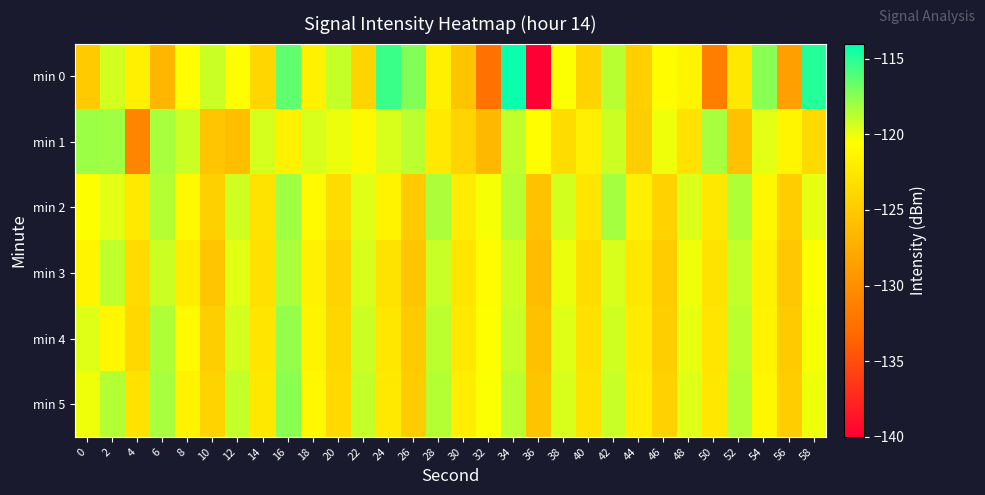

Reading left to right, list all the values displayed in this chart.

min 0: 0=-124.9	2=-119.4	4=-121.8	6=-126.7	8=-120.6	10=-119.2	12=-120.5	14=-123.9	16=-116.5	18=-121.7	20=-119.0	22=-124.0	24=-115.5	26=-117.3	28=-121.7	30=-125.5	32=-132.4	34=-114.3	36=-140.3	38=-120.4	40=-124.2	42=-118.7	44=-124.6	46=-120.7	48=-121.4	50=-131.4	52=-122.4	54=-117.5	56=-128.5	58=-114.9
min 1: 0=-118.0	2=-118.1	4=-130.8	6=-118.3	8=-119.2	10=-125.3	12=-125.9	14=-119.5	16=-121.7	18=-119.5	20=-120.0	22=-121.0	24=-119.5	26=-118.8	28=-122.3	30=-124.1	32=-126.5	34=-118.9	36=-120.7	38=-123.4	40=-121.8	42=-119.2	44=-124.6	46=-120.1	48=-122.9	50=-118.3	52=-125.7	54=-119.8	56=-121.3	58=-123.6
min 2: 0=-120.5	2=-119.8	4=-122.3	6=-118.6	8=-121.0	10=-124.5	12=-119.3	14=-122.8	16=-118.1	18=-120.9	20=-123.4	22=-119.7	24=-121.5	26=-124.9	28=-118.4	30=-122.1	32=-120.3	34=-118.7	36=-125.6	38=-119.4	40=-122.7	42=-118.2	44=-121.8	46=-124.3	48=-119.6	50=-122.4	52=-118.5	54=-121.2	56=-124.7	58=-119.9
min 3: 0=-121.3	2=-118.9	4=-123.5	6=-119.2	8=-122.0	10=-125.3	12=-119.8	14=-123.1	16=-118.4	18=-121.7	20=-124.2	22=-119.5	24=-122.8	26=-125.4	28=-119.1	30=-122.6	32=-120.8	34=-119.3	36=-126.1	38=-120.0	40=-123.3	42=-119.5	44=-122.4	46=-124.8	48=-120.1	50=-122.9	52=-119.0	54=-121.7	56=-125.2	58=-120.5
min 4: 0=-119.7	2=-121.2	4=-123.8	6=-118.5	8=-120.9	10=-124.6	12=-119.4	14=-122.7	16=-117.8	18=-121.4	20=-123.9	22=-119.2	24=-122.5	26=-125.0	28=-118.8	30=-122.3	32=-120.6	34=-119.1	36=-125.8	38=-119.7	40=-123.0	42=-119.3	44=-122.2	46=-124.6	48=-119.9	50=-122.7	52=-118.8	54=-121.5	56=-124.9	58=-120.3
min 5: 0=-120.1	2=-118.6	4=-122.9	6=-118.3	8=-121.5	10=-124.2	12=-119.0	14=-122.4	16=-117.6	18=-121.1	20=-123.7	22=-119.0	24=-122.3	26=-124.8	28=-118.6	30=-121.9	32=-120.4	34=-118.8	36=-125.5	38=-119.5	40=-122.8	42=-119.1	44=-121.9	46=-124.4	48=-119.7	50=-122.5	52=-118.6	54=-121.2	56=-124.7	58=-120.1